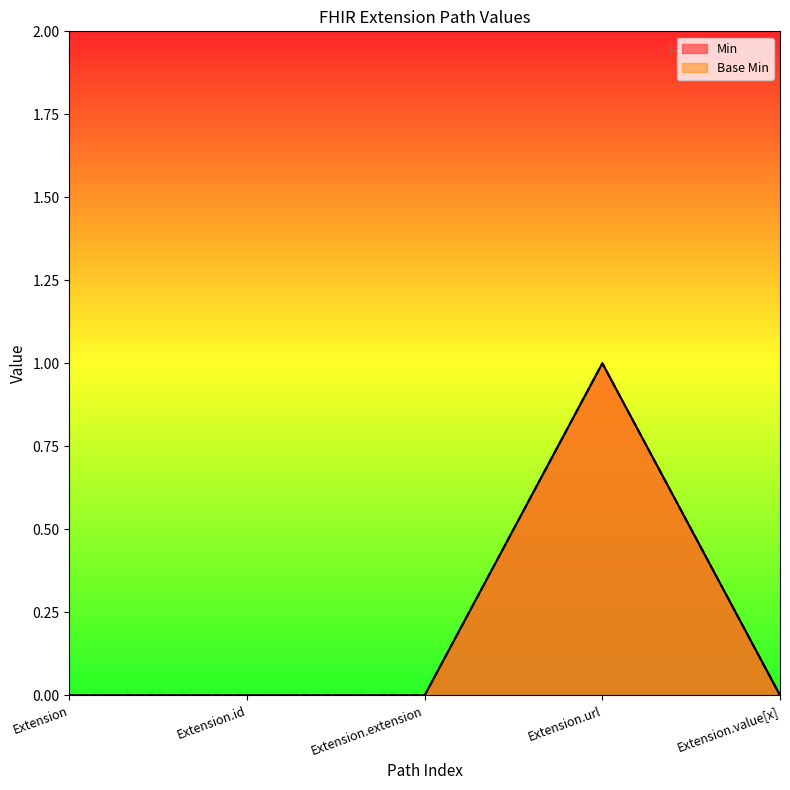

How many positive values does the Min series have?

1